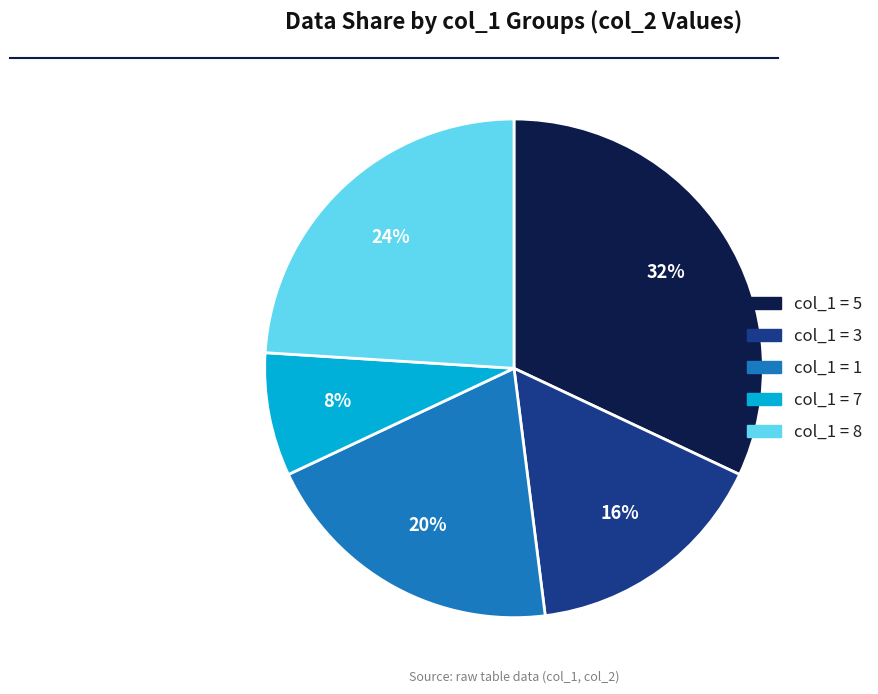

Is there a majority slice in this chart?

No